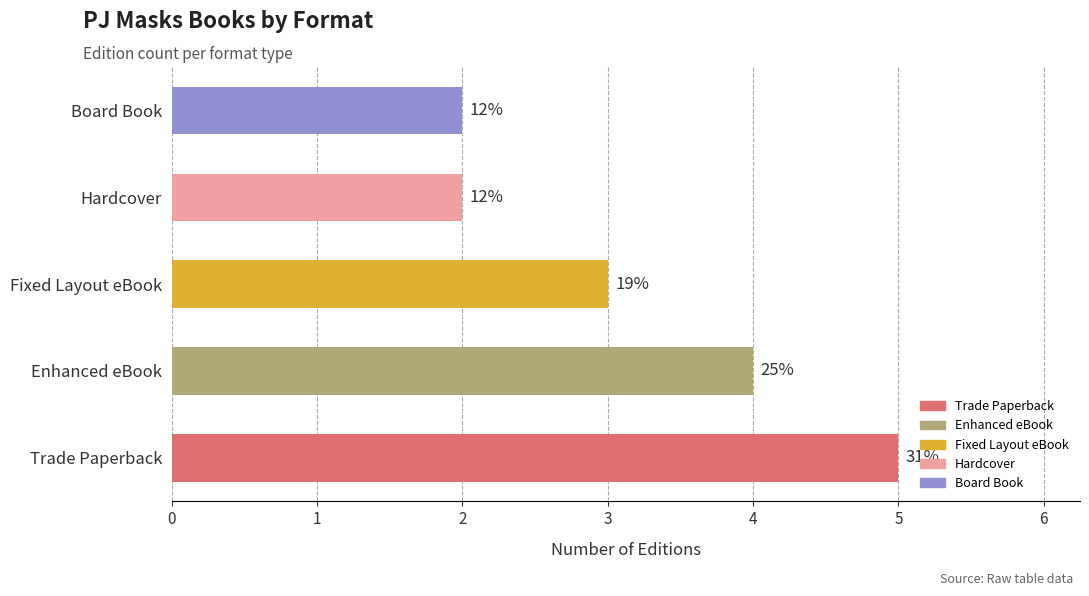

How many bars are there in total?

5